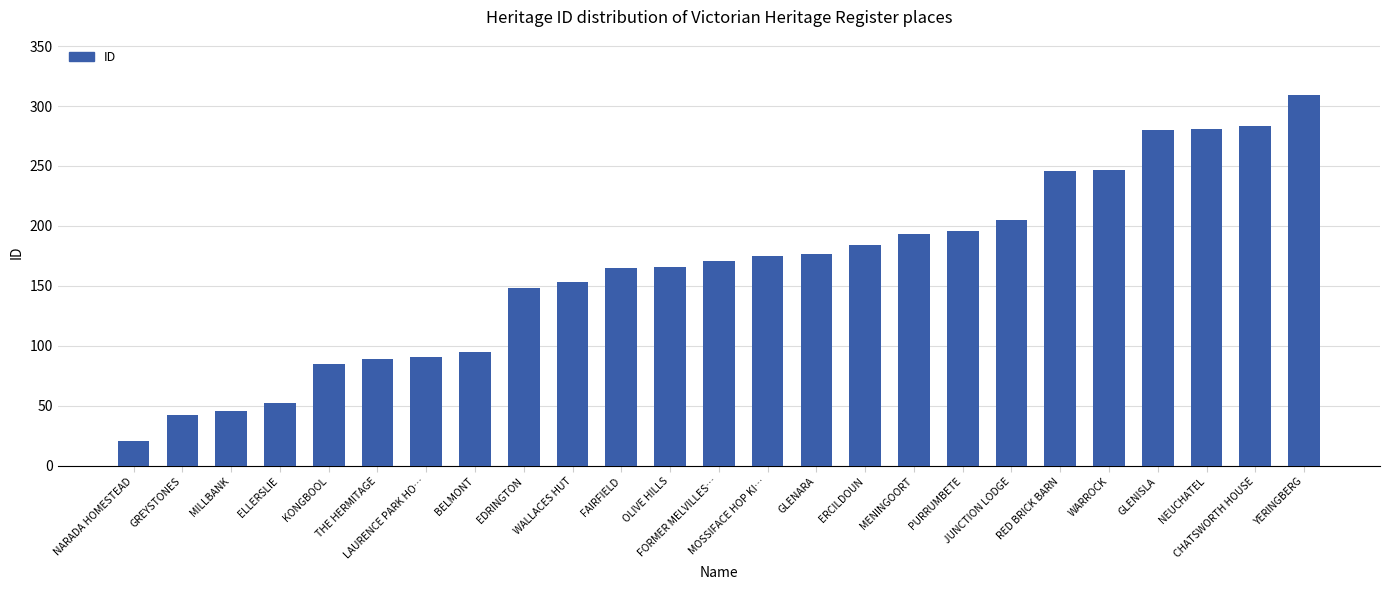

What is the difference between the second highest and minimum values?

262